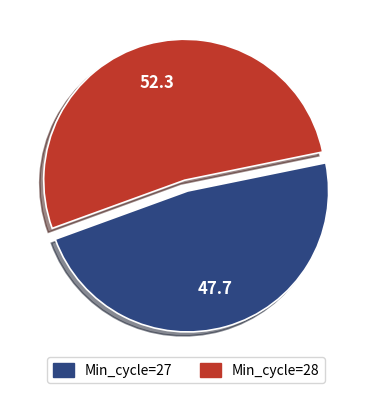

Combined, do Min_cycle=27 and Min_cycle=28 account for over 50%?

Yes